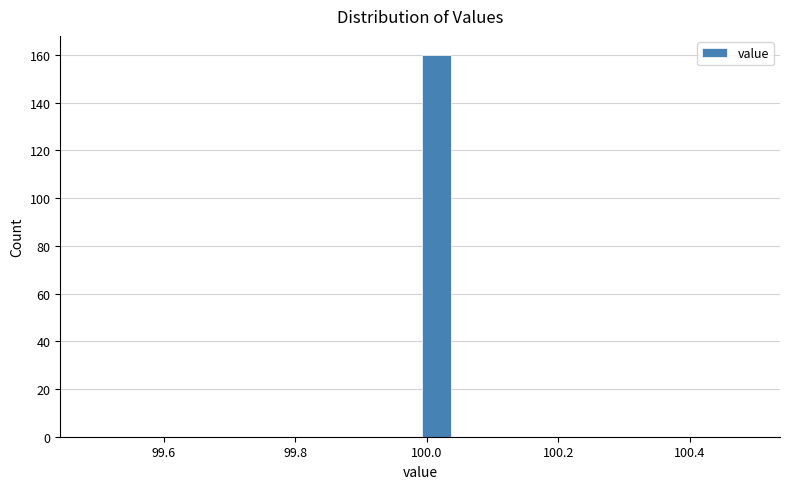

Read against the x-axis, roughly where is the centre of the tallest bar?

100.02